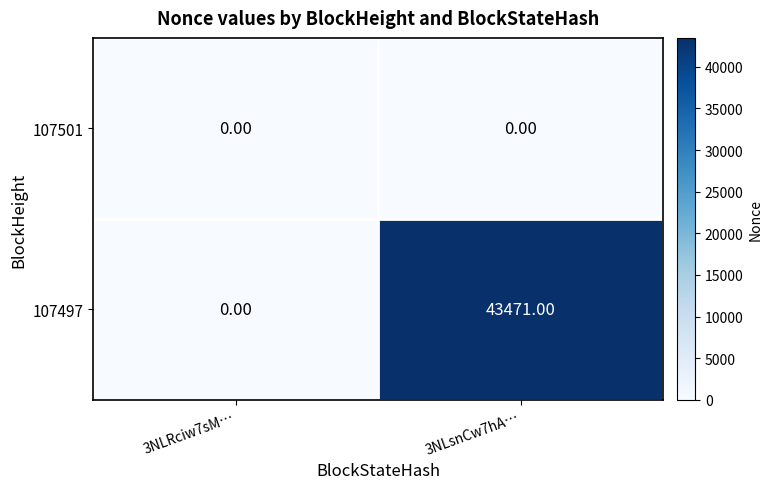

List the series in order of their overall mean, lowest first.

107501, 107497